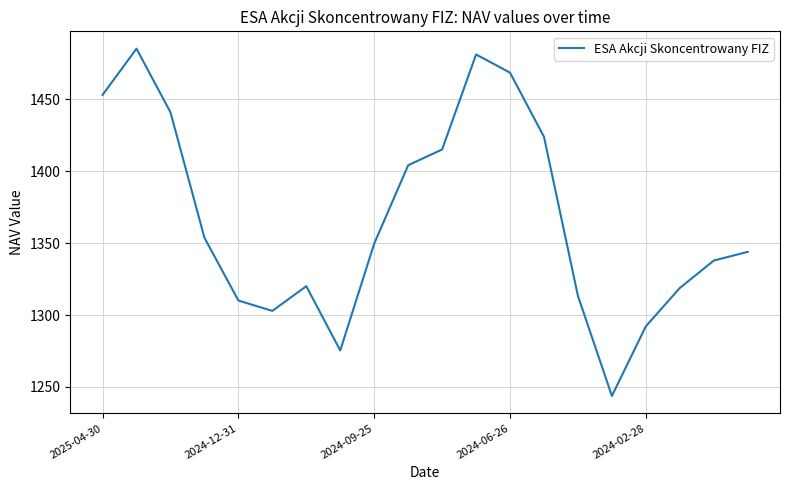

How many distinct data groups are displayed?

1